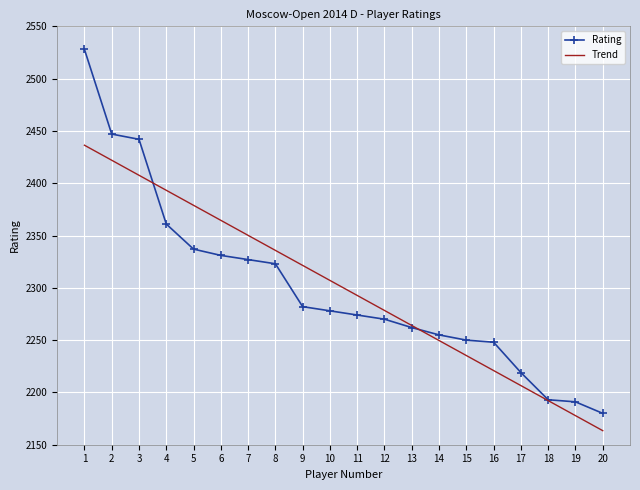

List the labels in order of value, largest first.

1, 2, 3, 4, 5, 6, 7, 8, 9, 10, 11, 12, 13, 14, 15, 16, 17, 18, 19, 20